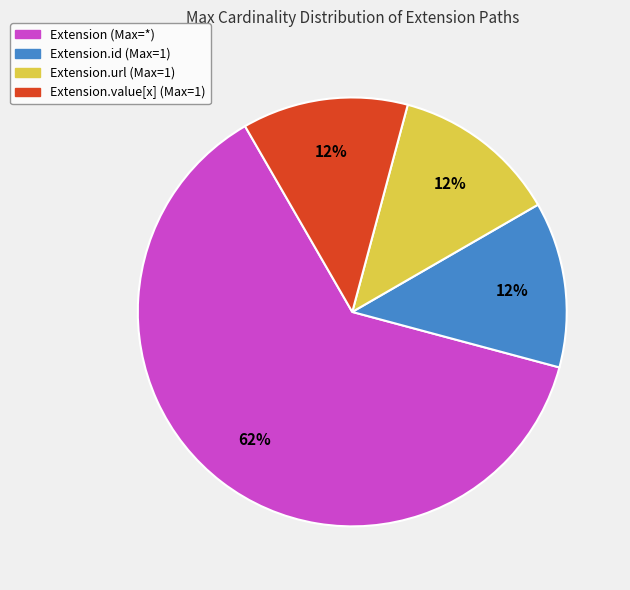

Does any single category account for the majority?

Yes